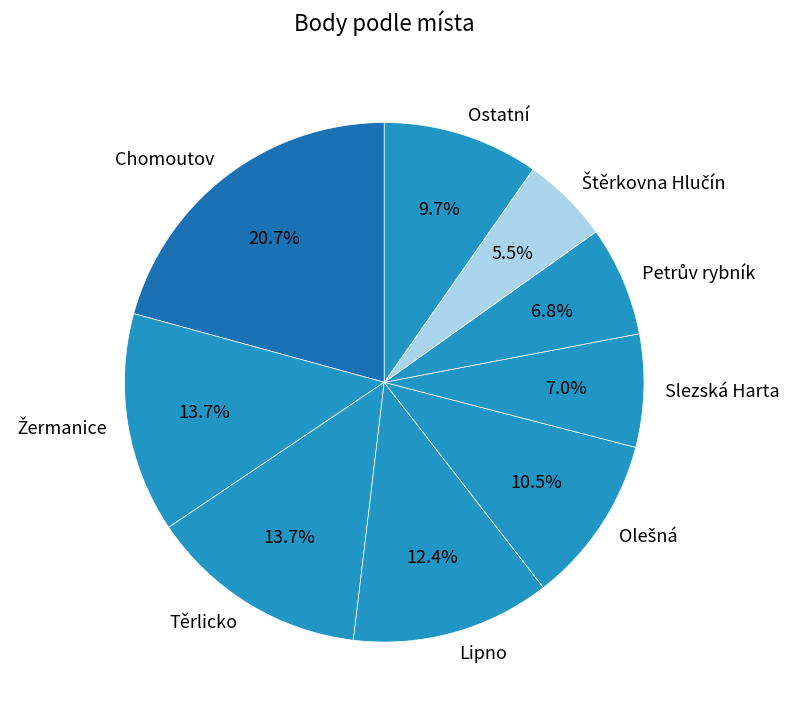

Is there a majority slice in this chart?

No